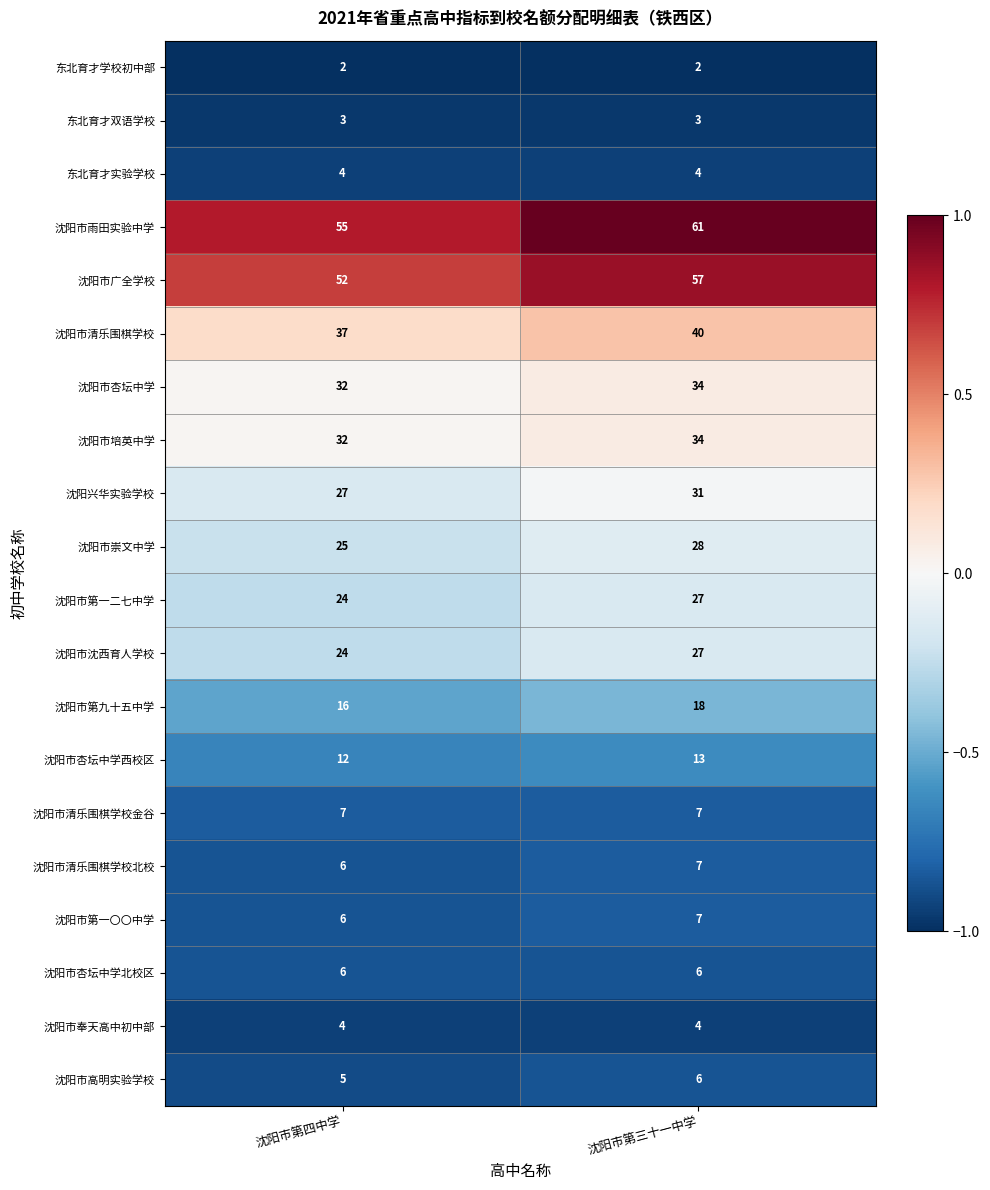

What is the total value across all series at 沈阳市第四中学?

379